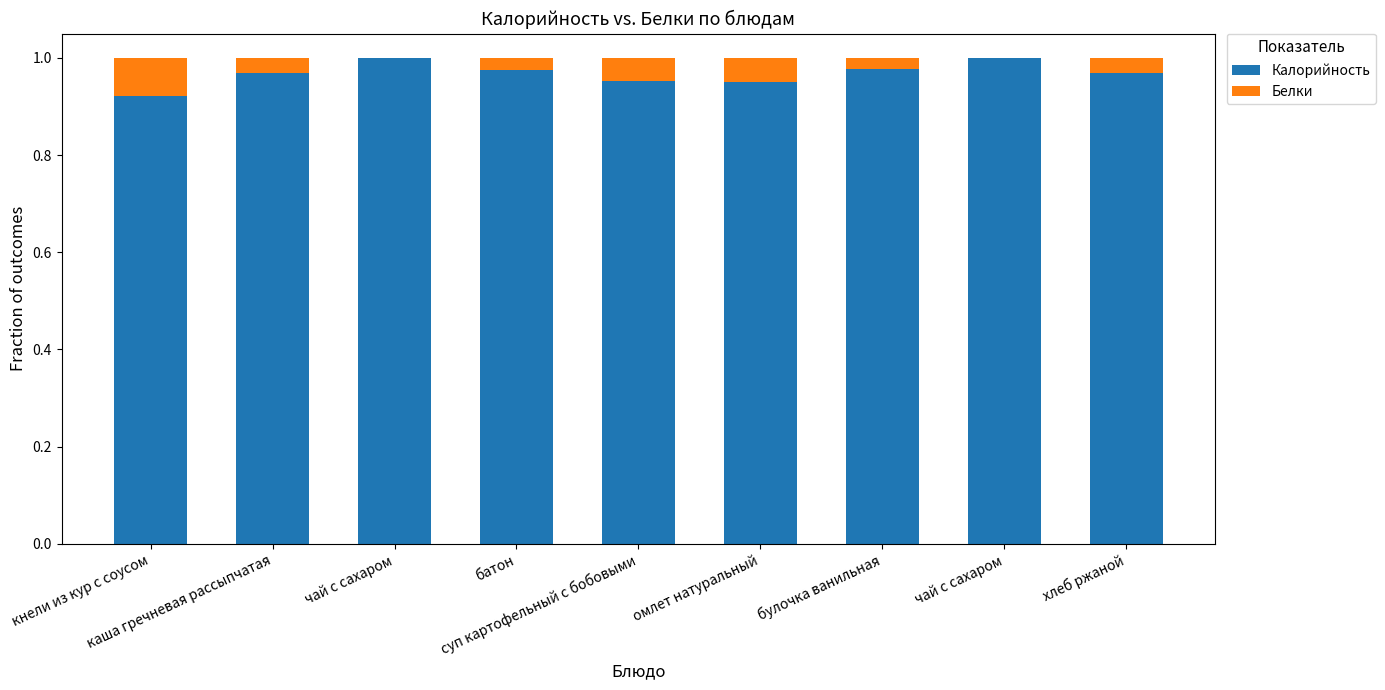

Are the bars horizontal?

No